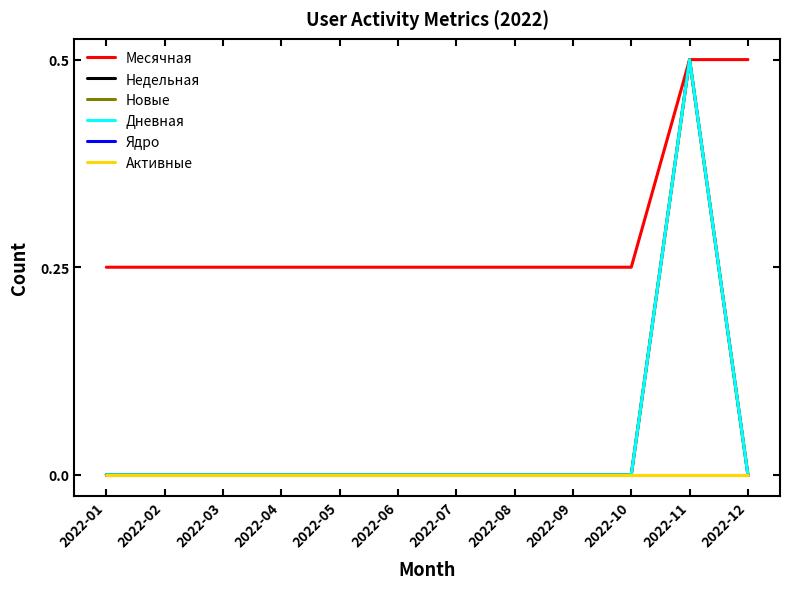

What is the difference between the maximum and second lowest values in the Недельная series?

2